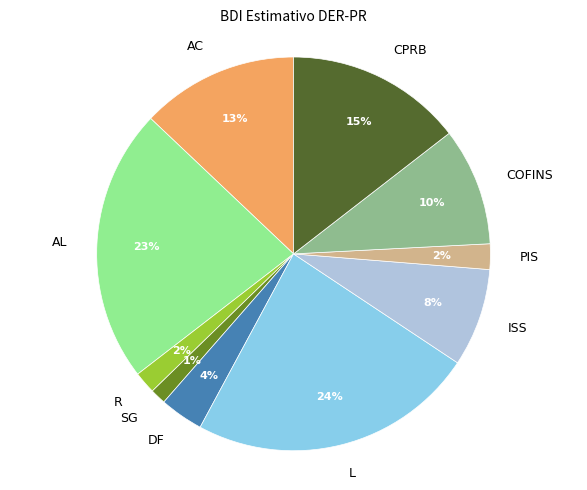

What percentage is the CPRB slice, to the nearest percent?

15%